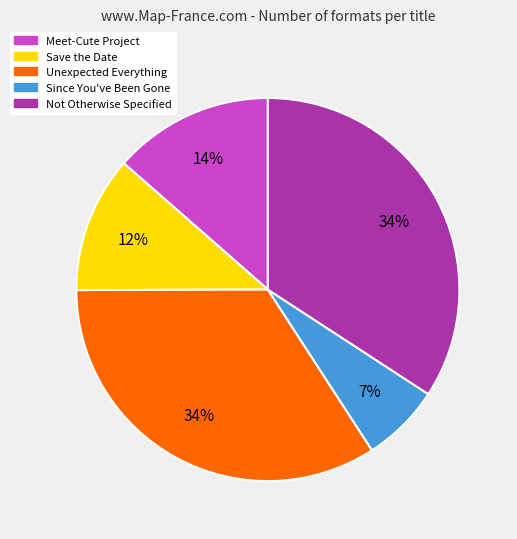

What percentage is the Unexpected Everything slice, to the nearest percent?

34%